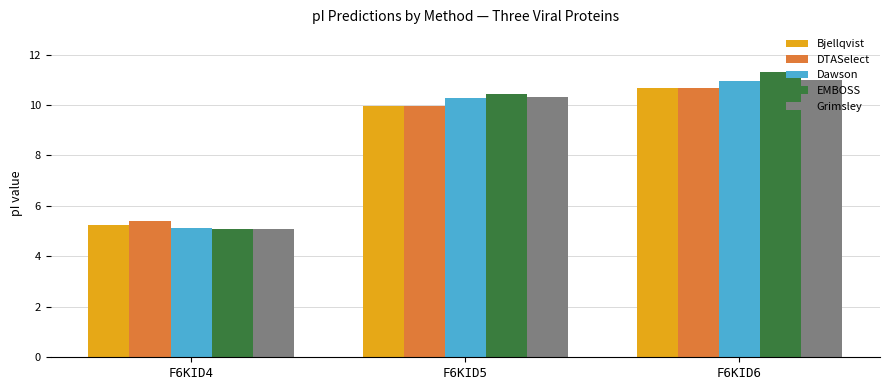

How many data points in Bjellqvist are less than 9?

1